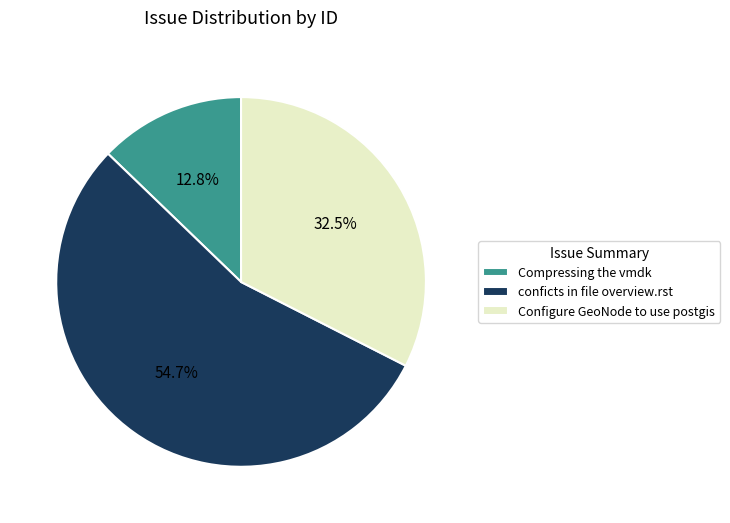

Rank the categories by value from lowest to highest.

Compressing the vmdk, Configure GeoNode to use postgis, conficts in file overview.rst